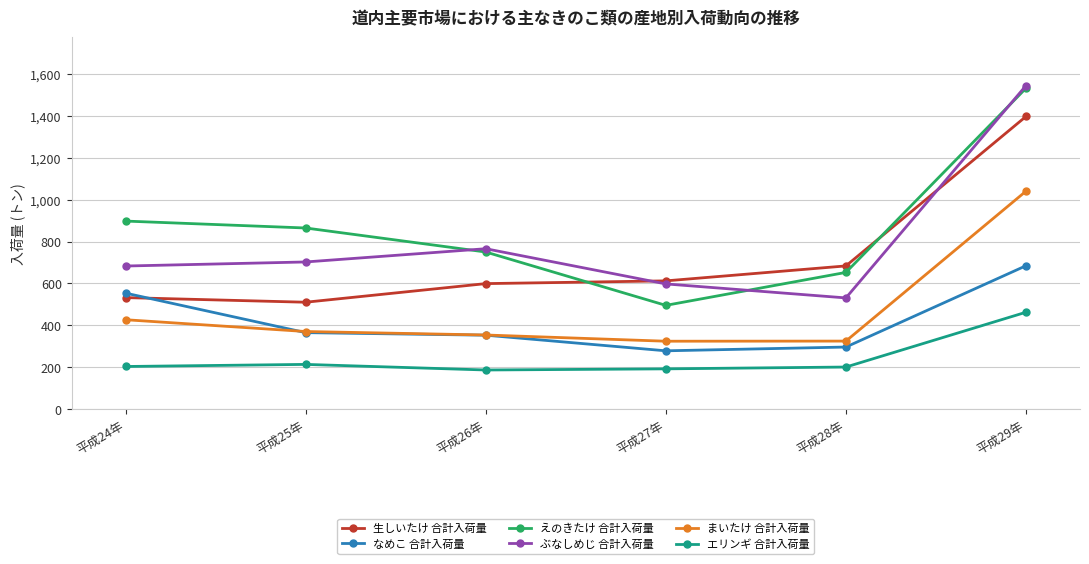

What is the greatest value displayed?

1544.6